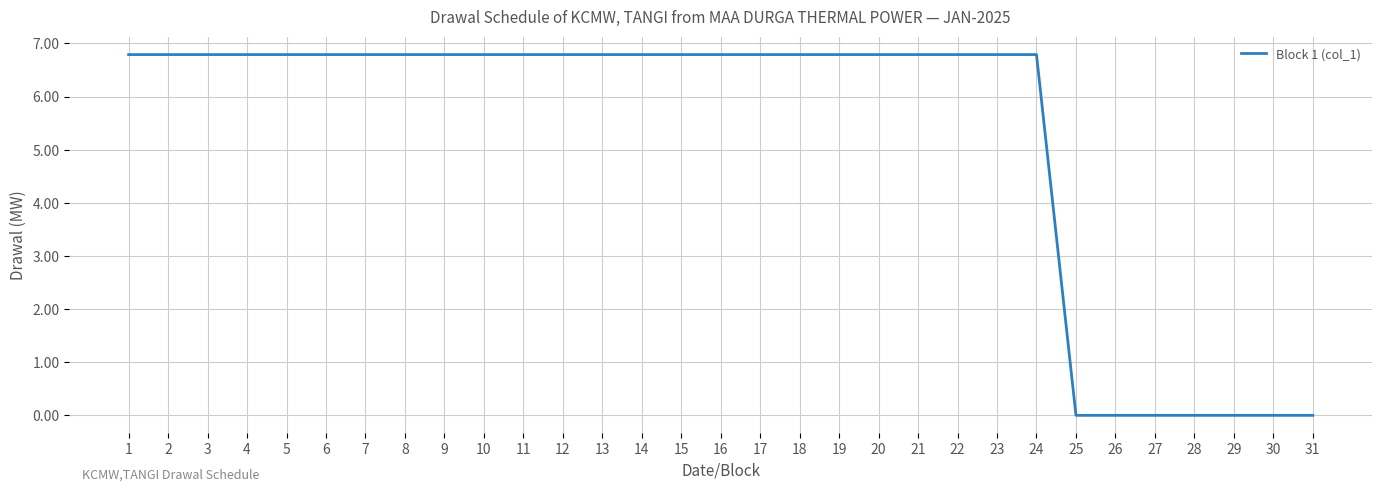

What is the average value?

5.3